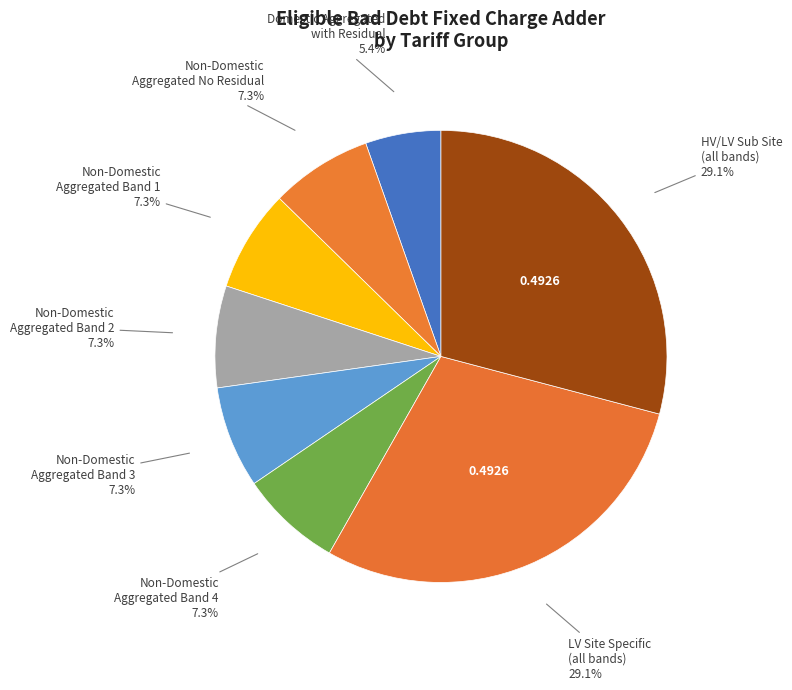

How many segments does this pie chart have?

8